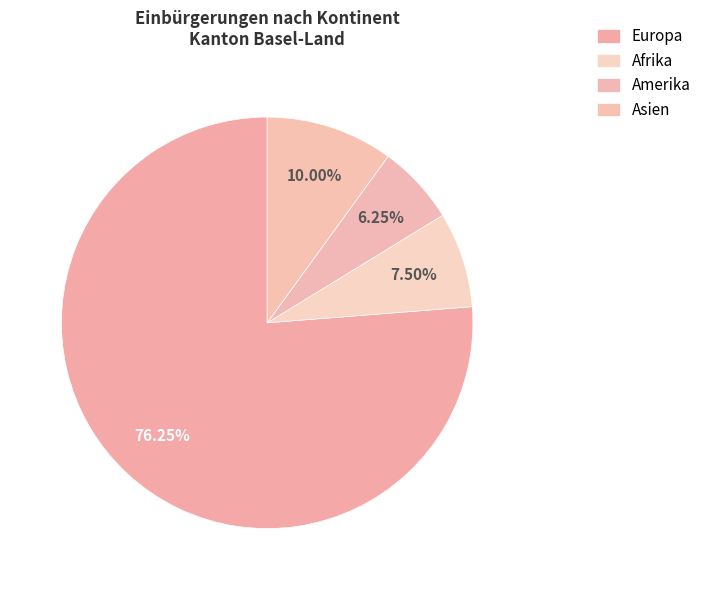

The Europa slice represents 76% of the pie. True or false?

True